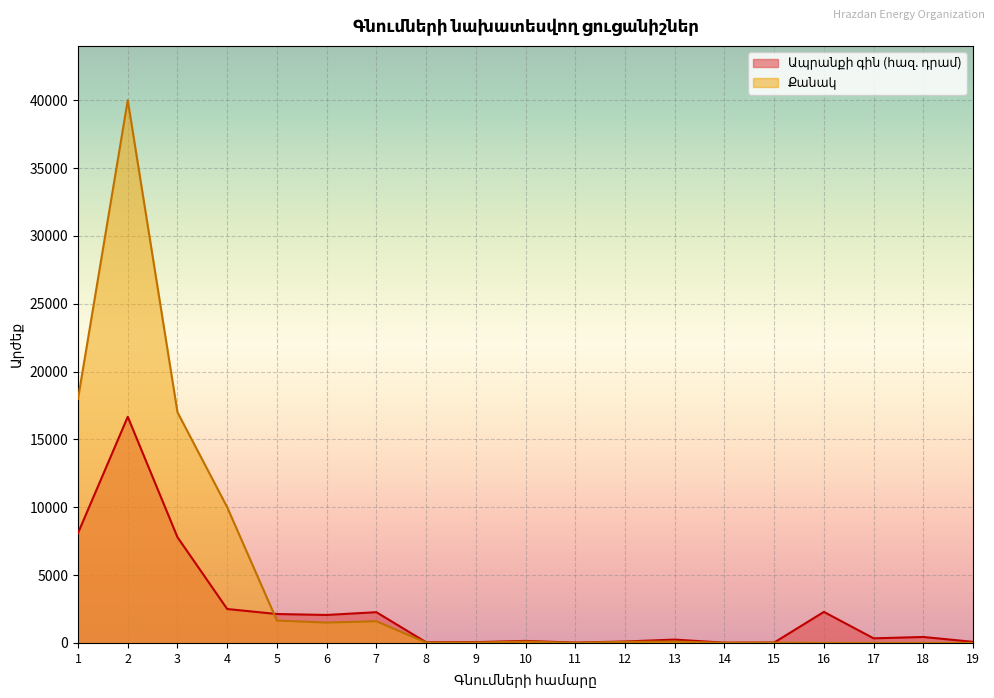

What is the spread (max minus min) of values at 8?

25.0